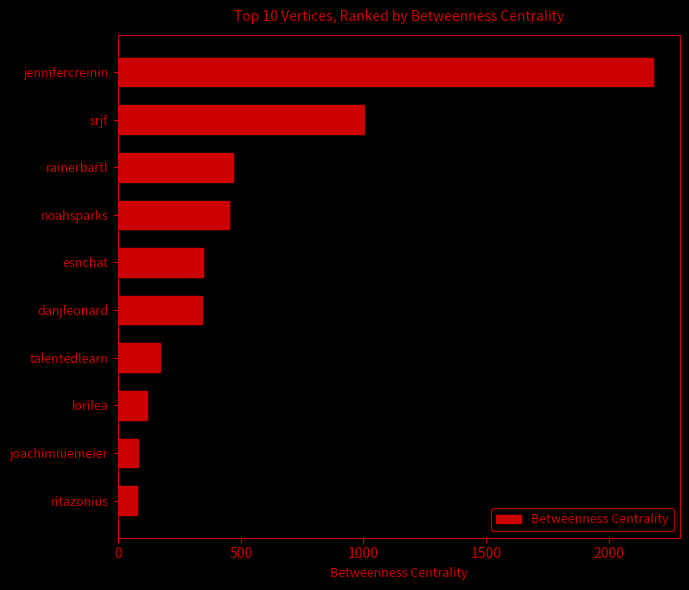

What is the label of the 3rd bar from the bottom?

lorilea